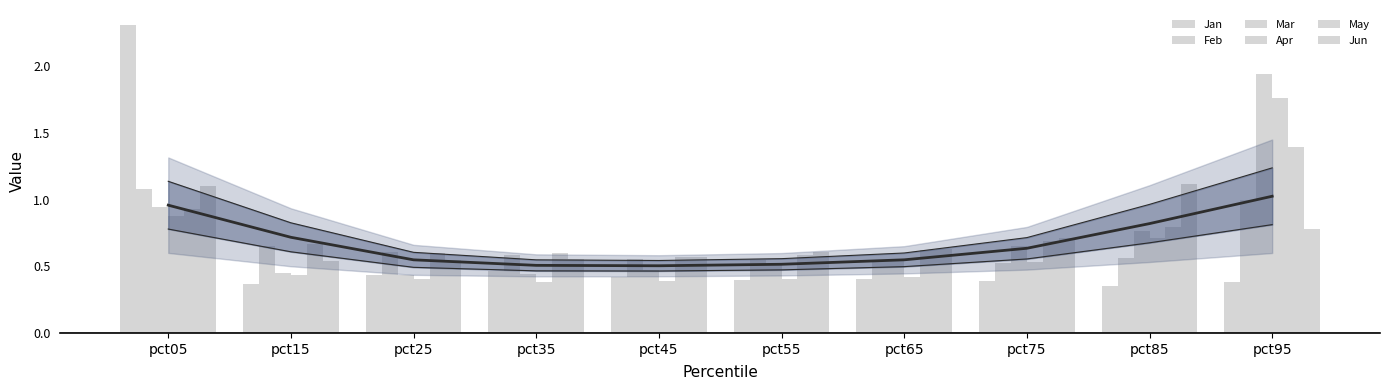

Reading left to right, list all the values displayed in this chart.

Jan: 2.3	0.4	0.4	0.5	0.4	0.4	0.4	0.4	0.4	0.4
Feb: 1.1	0.7	0.6	0.6	0.6	0.5	0.5	0.5	0.6	1.0
Mar: 0.9	0.4	0.4	0.4	0.5	0.5	0.6	0.7	0.8	1.9
Apr: 0.9	0.4	0.4	0.4	0.4	0.4	0.4	0.5	0.7	1.8
May: 0.9	0.7	0.6	0.6	0.6	0.6	0.6	0.7	0.8	1.4
Jun: 1.1	0.5	0.5	0.6	0.6	0.6	0.6	0.7	1.1	0.8